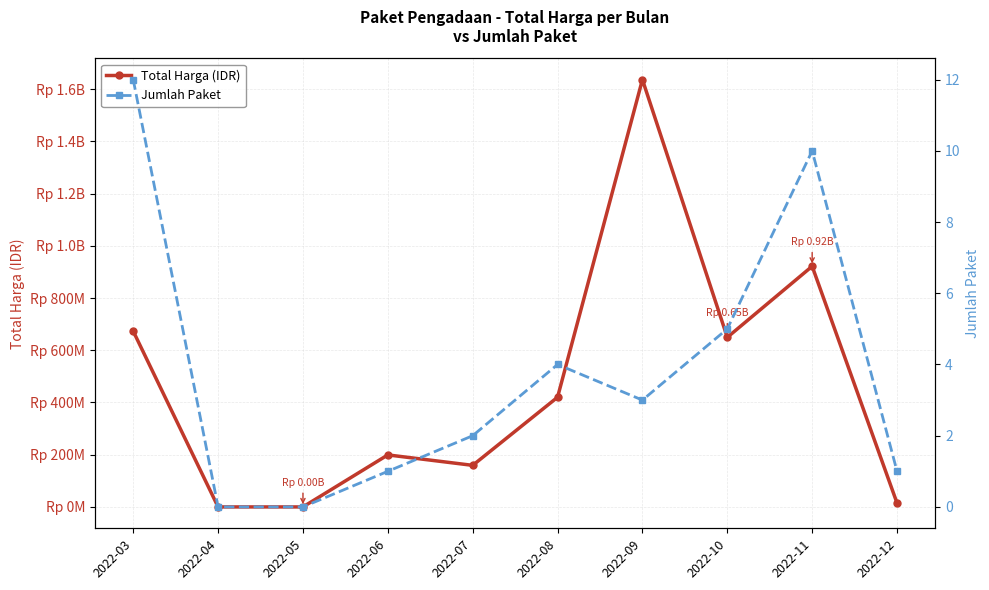

True or false: Total Harga (IDR) and Jumlah Paket cross at least once.

False